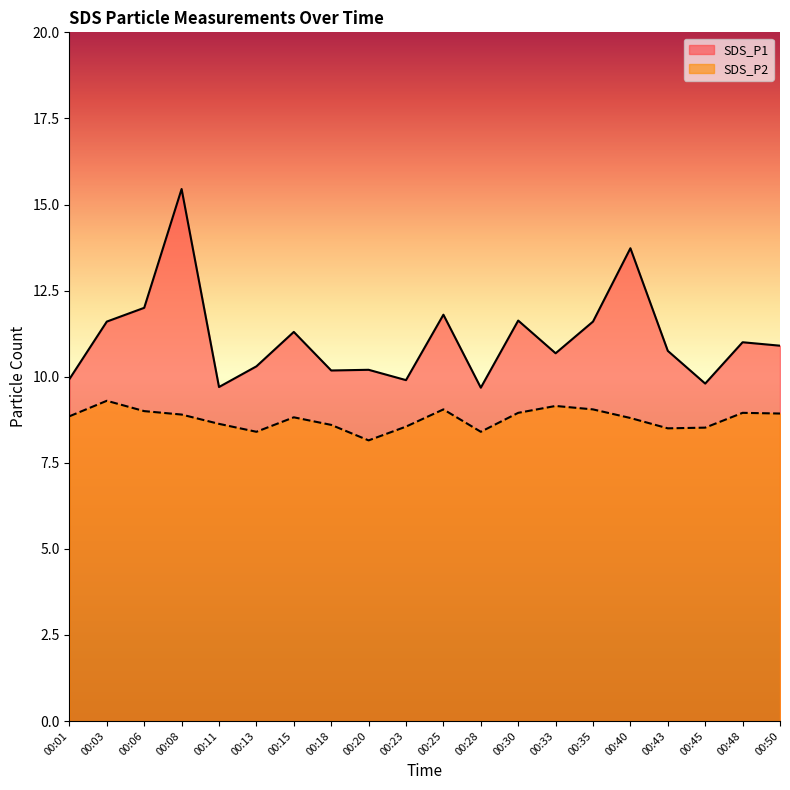

What is the lowest value of the SDS_P1 series?

9.7